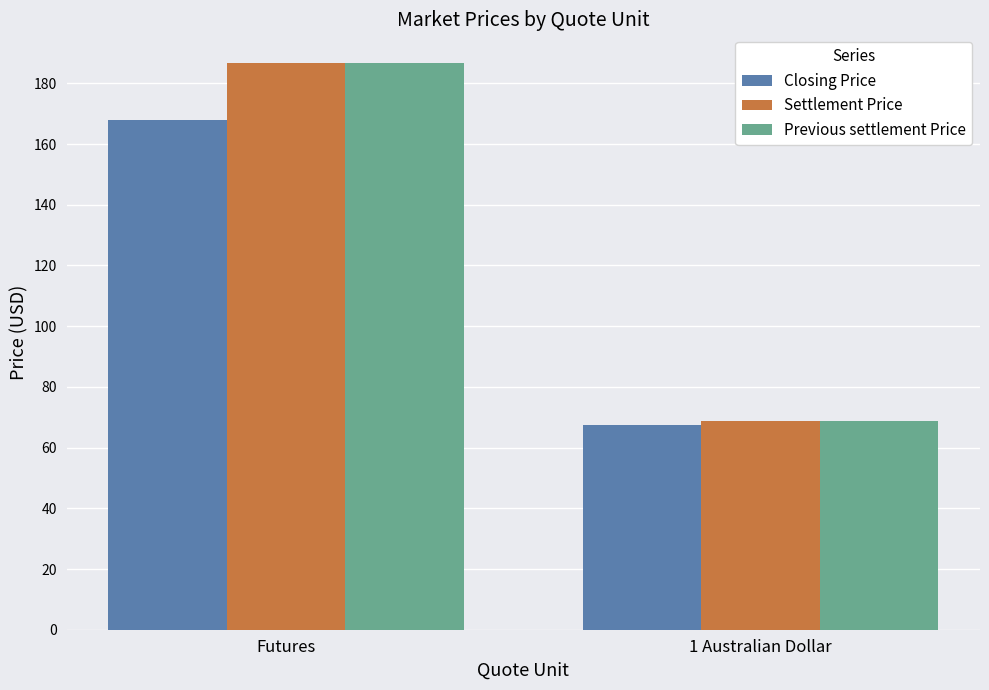

How many groups of bars are there?

2